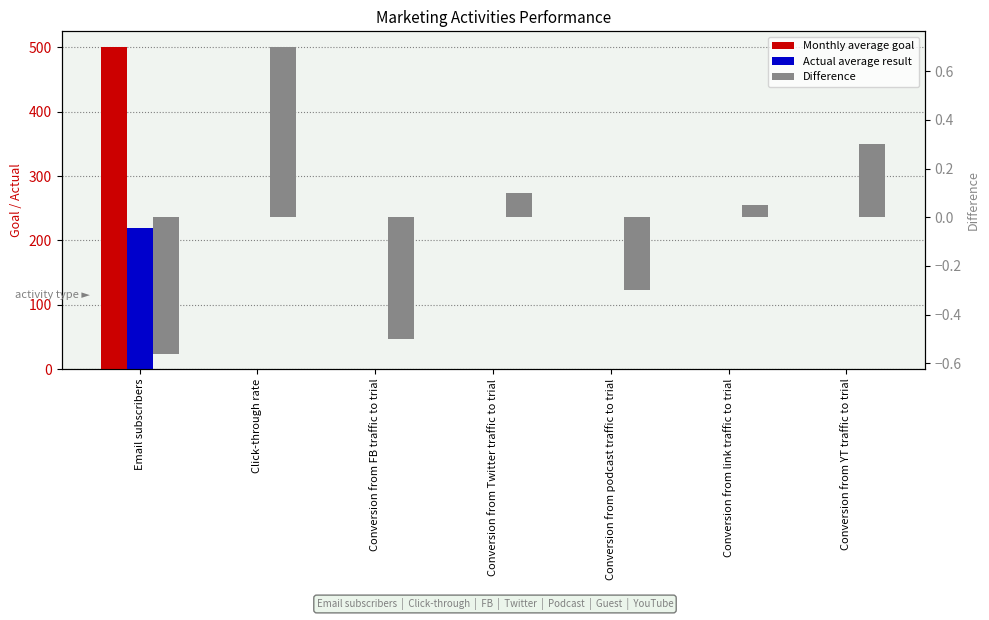

What value does the Monthly average goal series have at Conversion from YT traffic to trial?

0.1